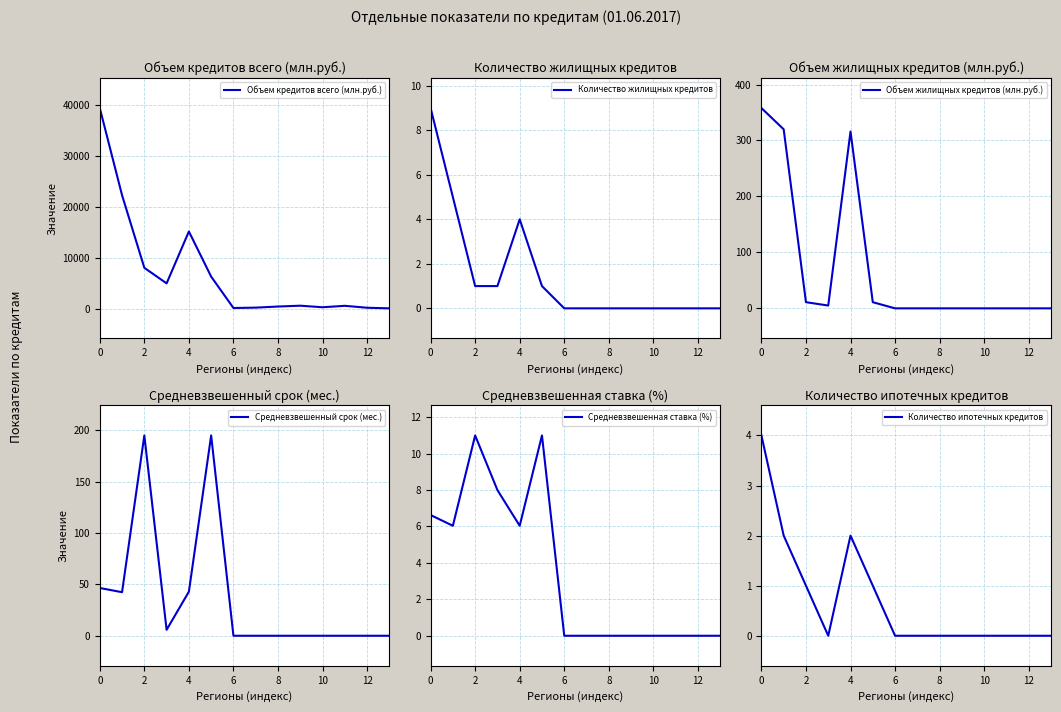

True or false: Количество жилищных кредитов has a value of 4 at 4.

True